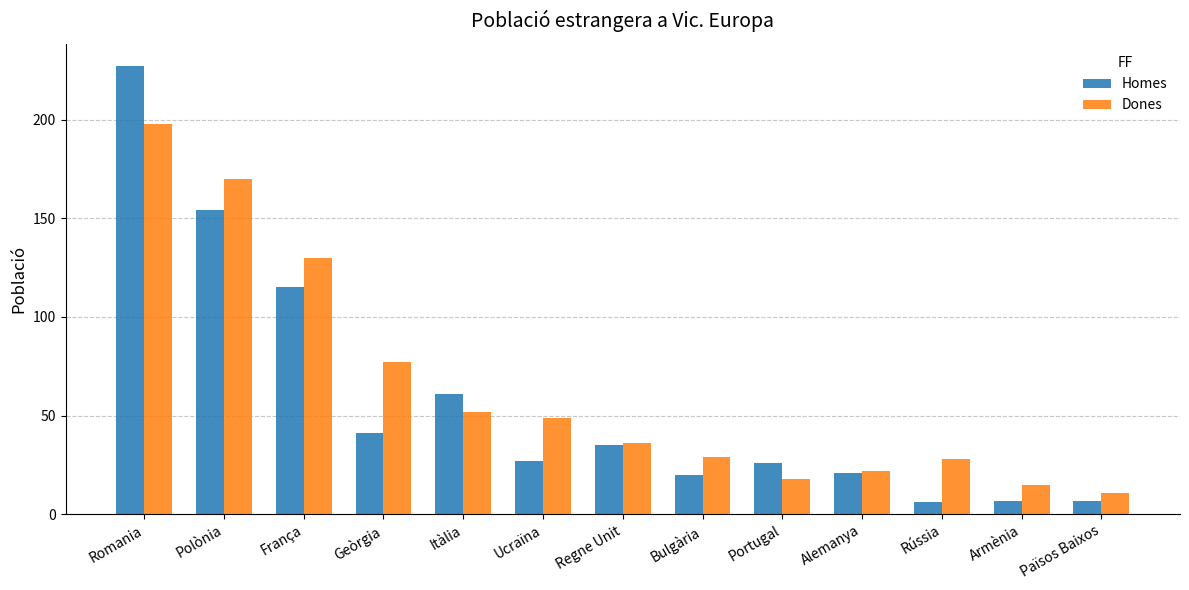

At which category does the chart reach its peak across all series?

Romania